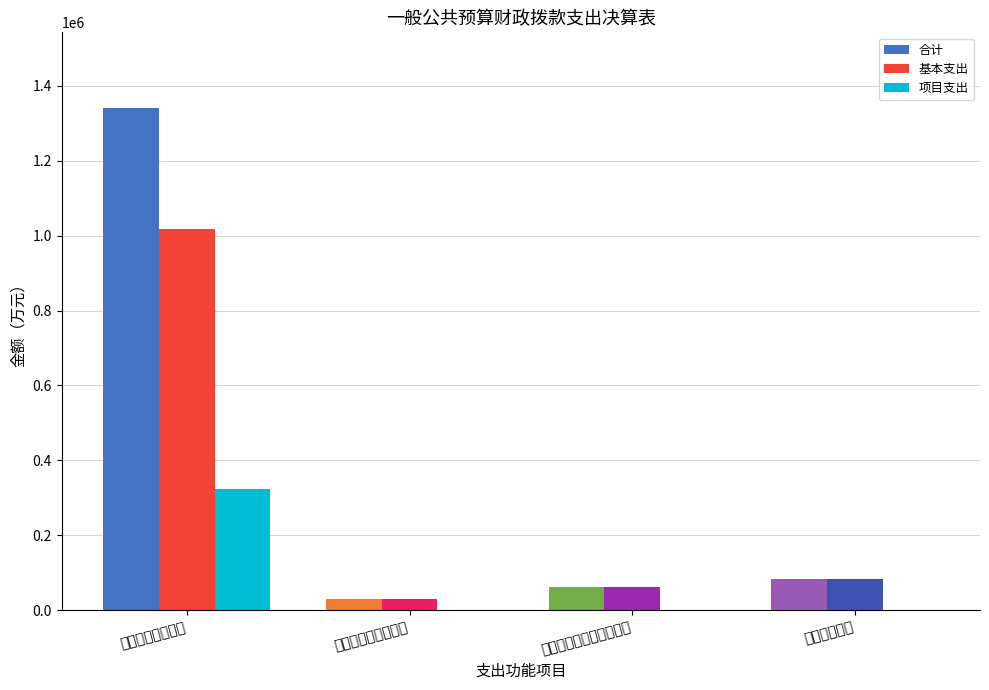

What is the total value across all series at 医疗卫生与计划生育支出?

123718.9